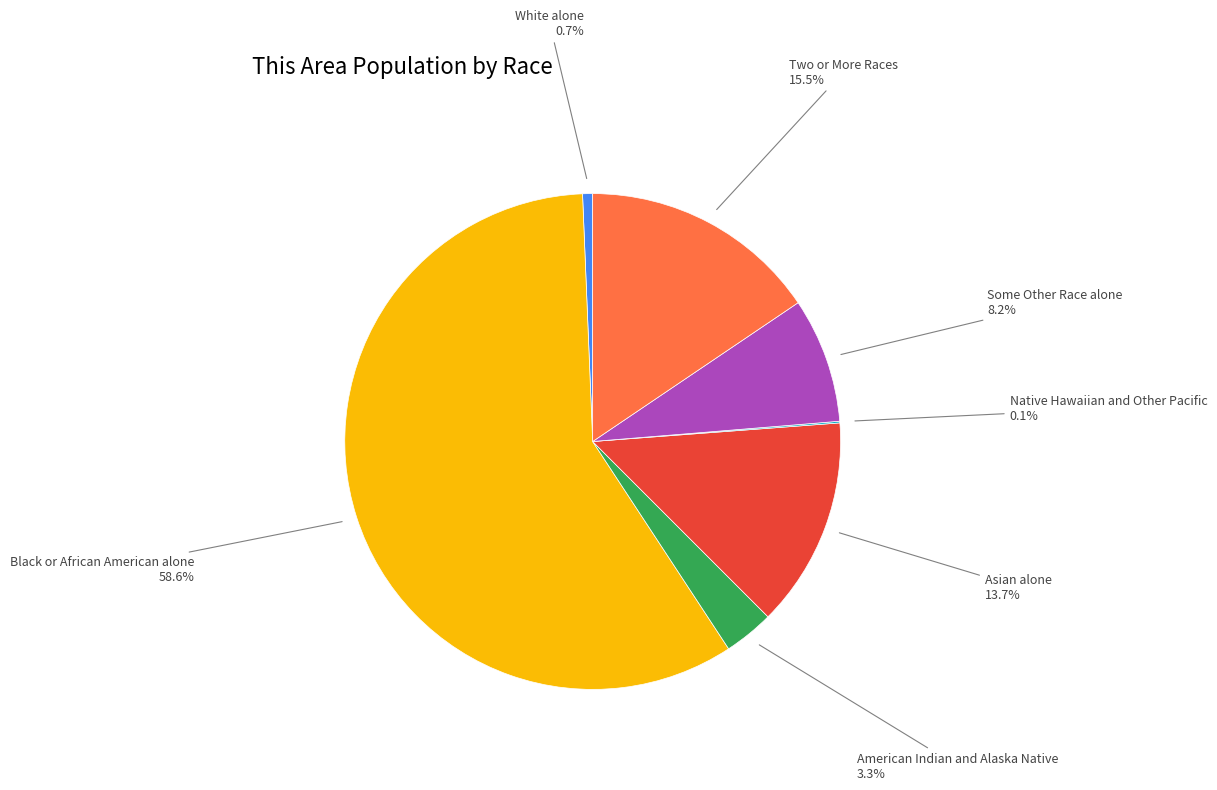

Is it true that Some Other Race alone is 8% of the pie?

True